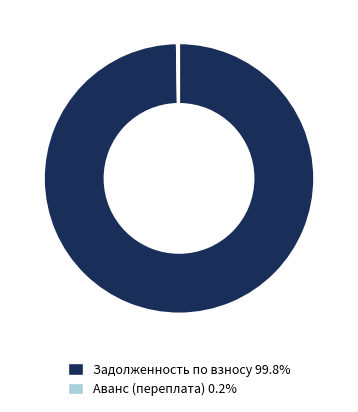

Is there a majority slice in this chart?

Yes